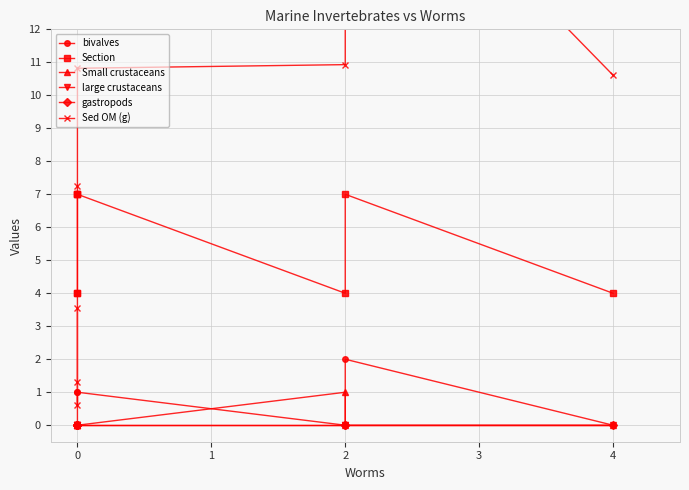

The value of Small crustaceans at 0 is 0.4. True or false?

False